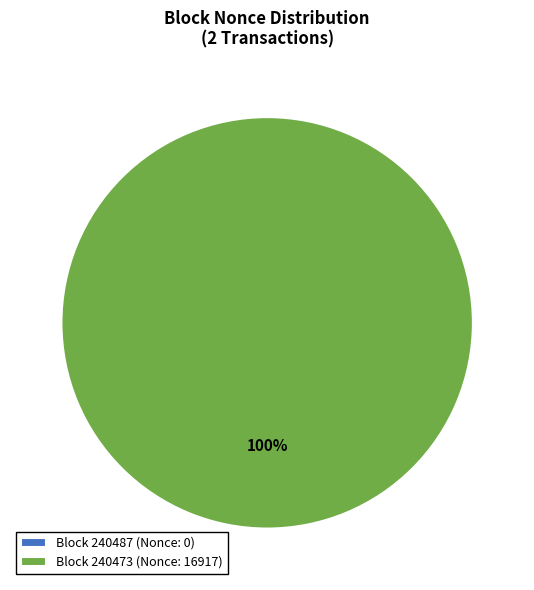

Count the number of slices in the pie.

2